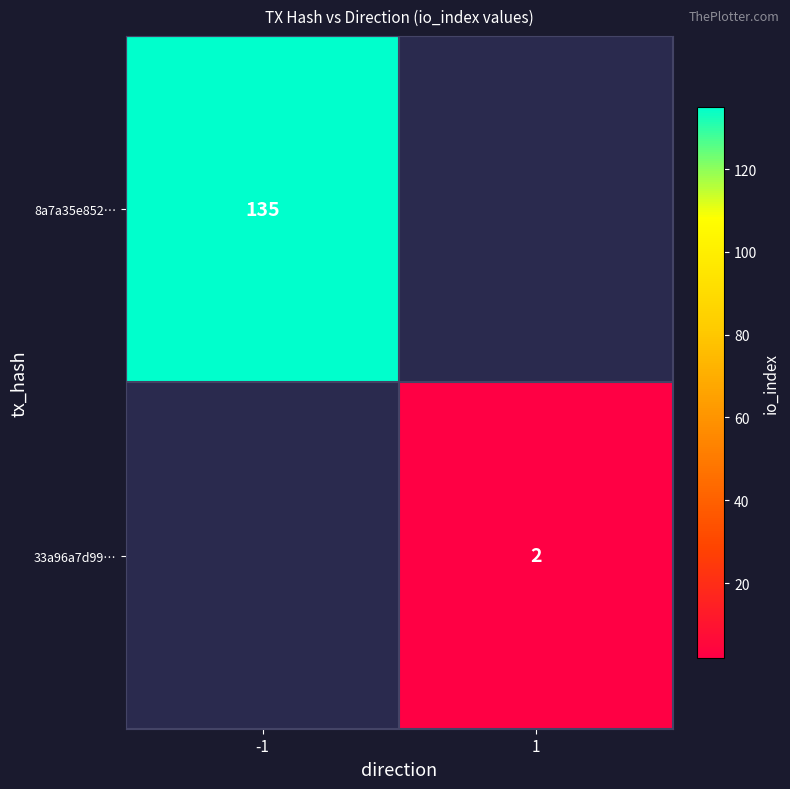

The value of 33a96a7d99… at 1 is 3. True or false?

False